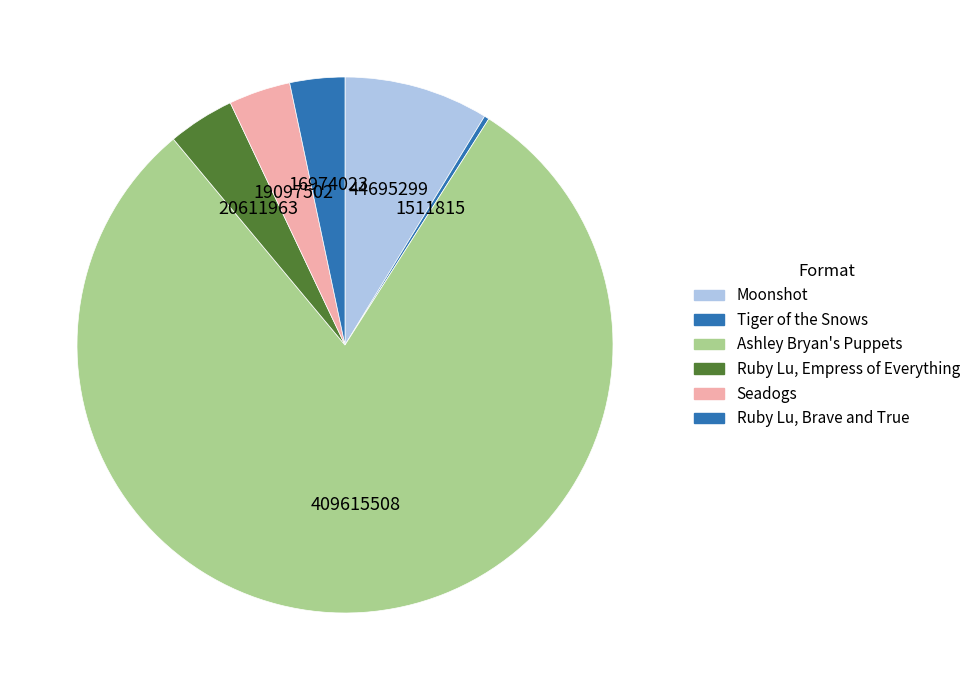

How many segments does this pie chart have?

6